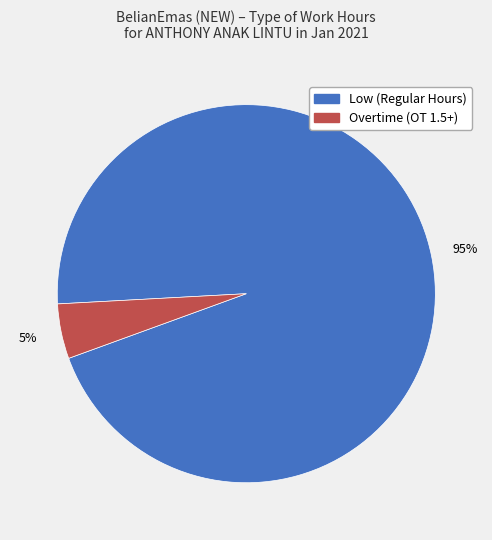

Count the number of slices in the pie.

2